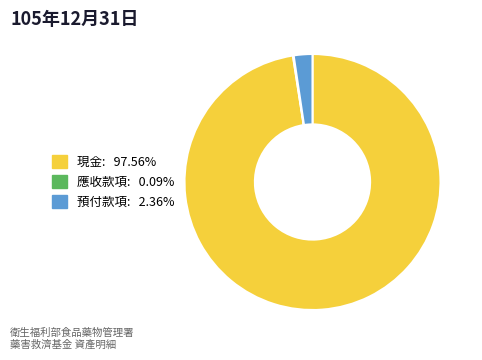

Is there a majority slice in this chart?

Yes